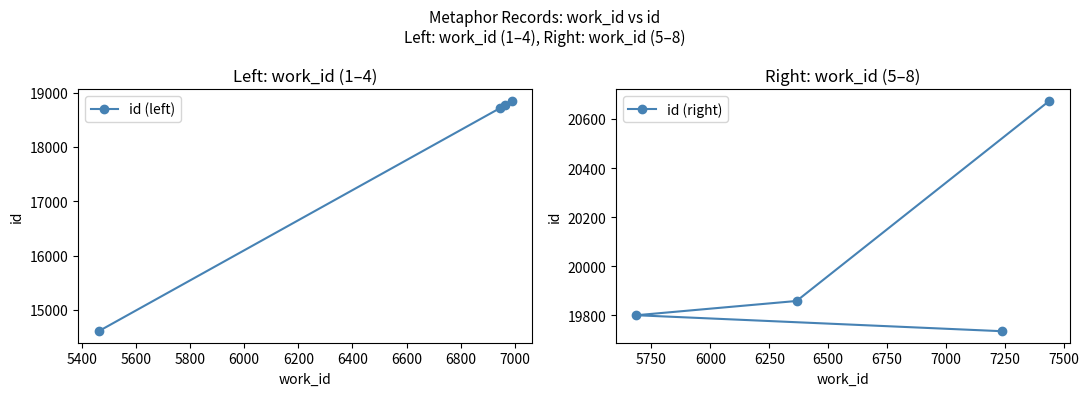

What is the minimum value for id (right)?

19736